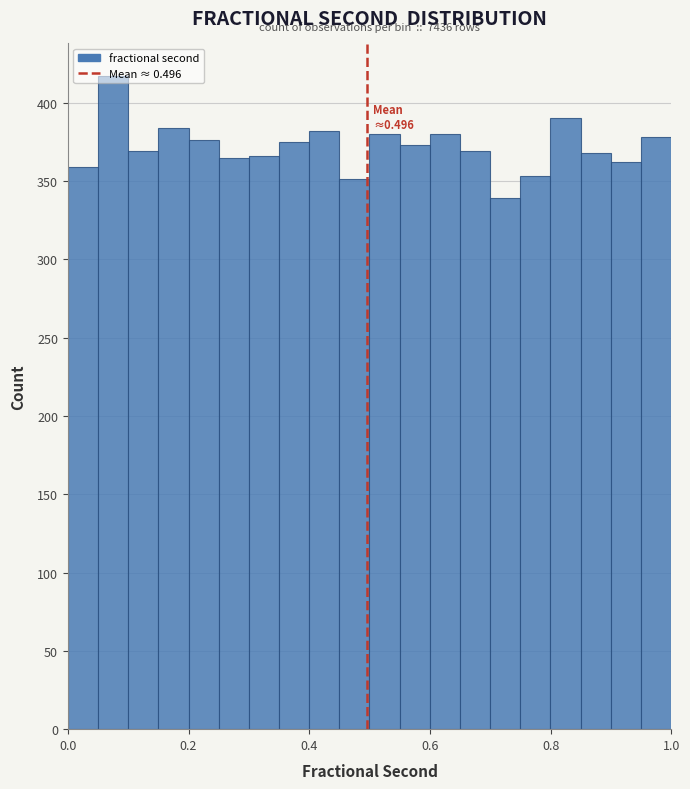

Around what value on the x-axis is the tallest bar? Give the approximate position of its centre, as read against the axis.

0.08